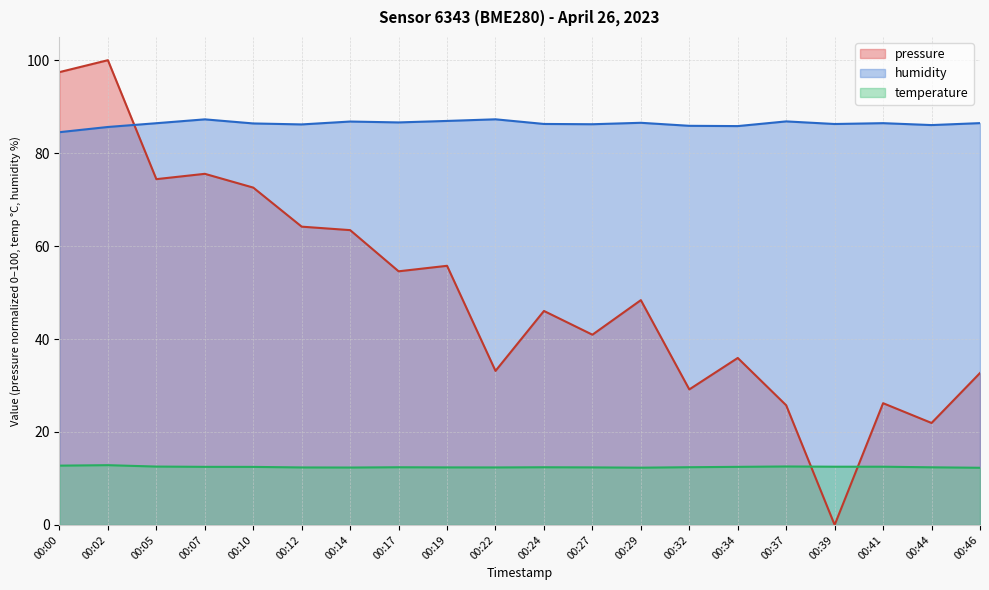

How many interior local valleys does the humidity series have?

6